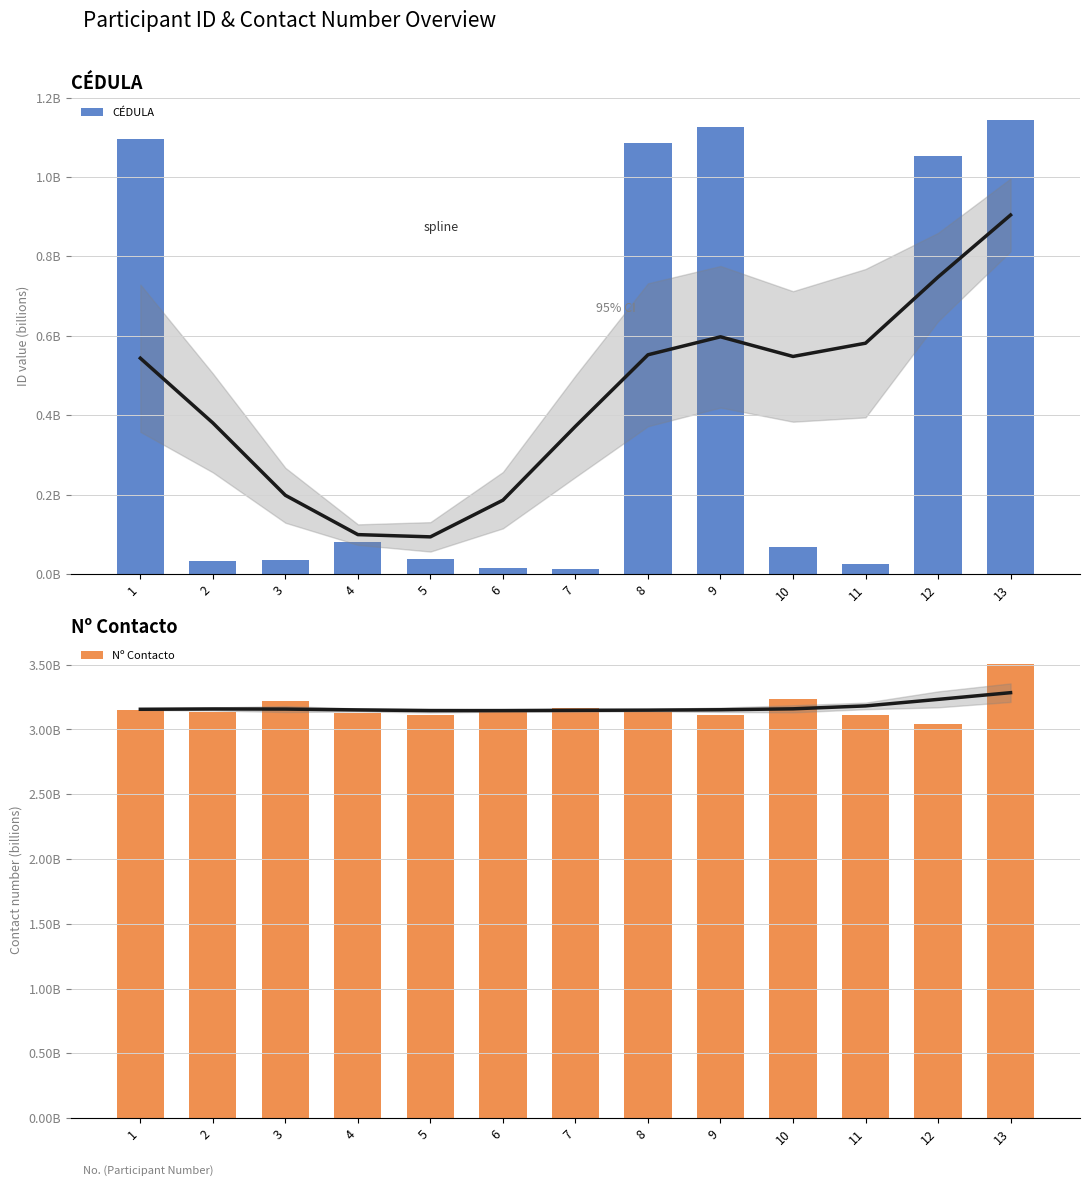

Where is Nº Contacto nearest to the value 3?

12